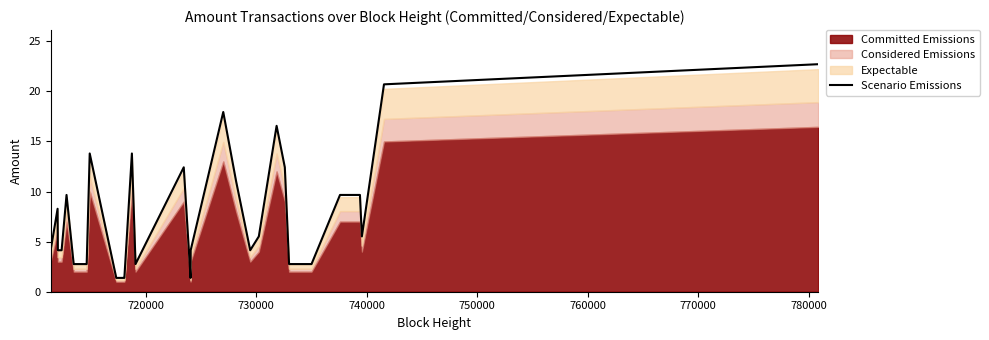

What is the value of the 10th point from the left?

1.4